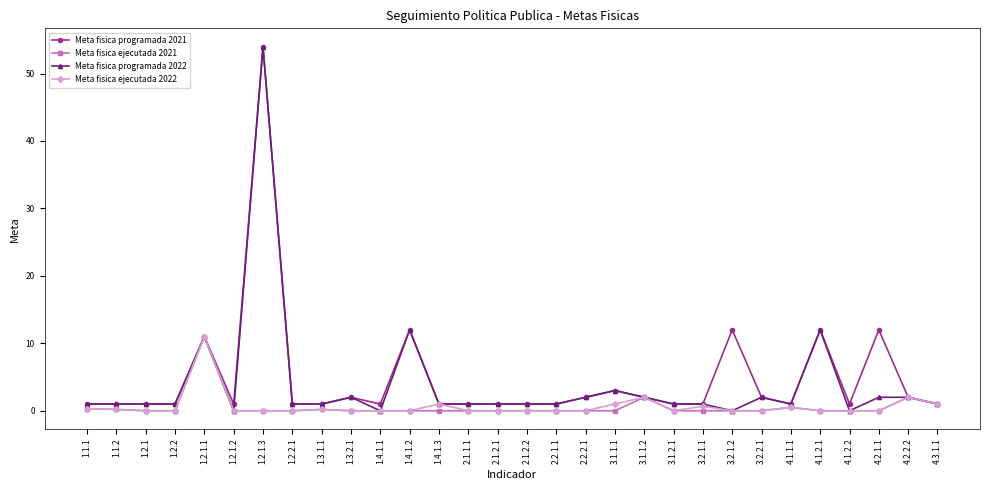

Which series has the widest spread of values?

Meta fisica programada 2022